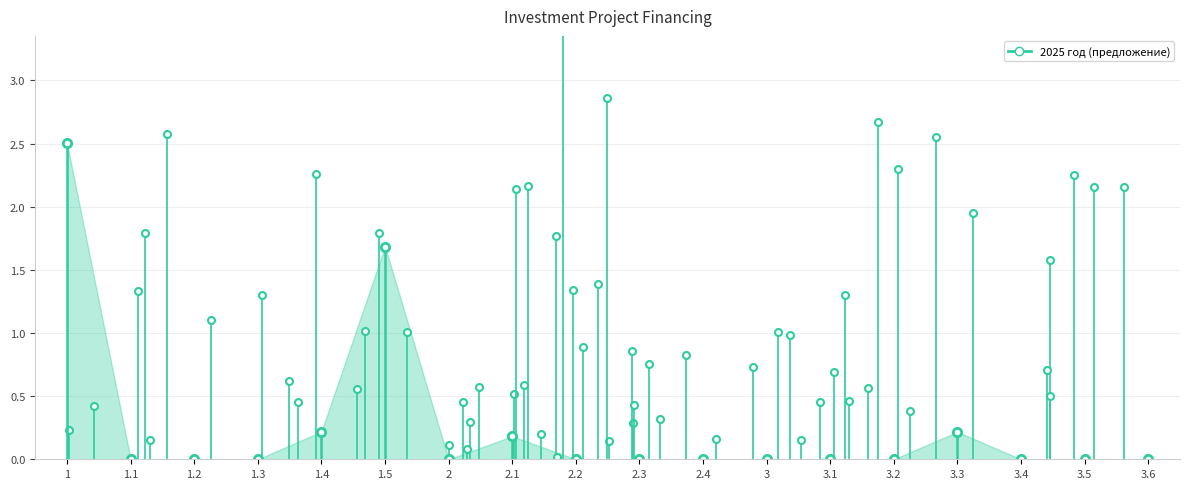

At which label is the value closest to 1?

1.5